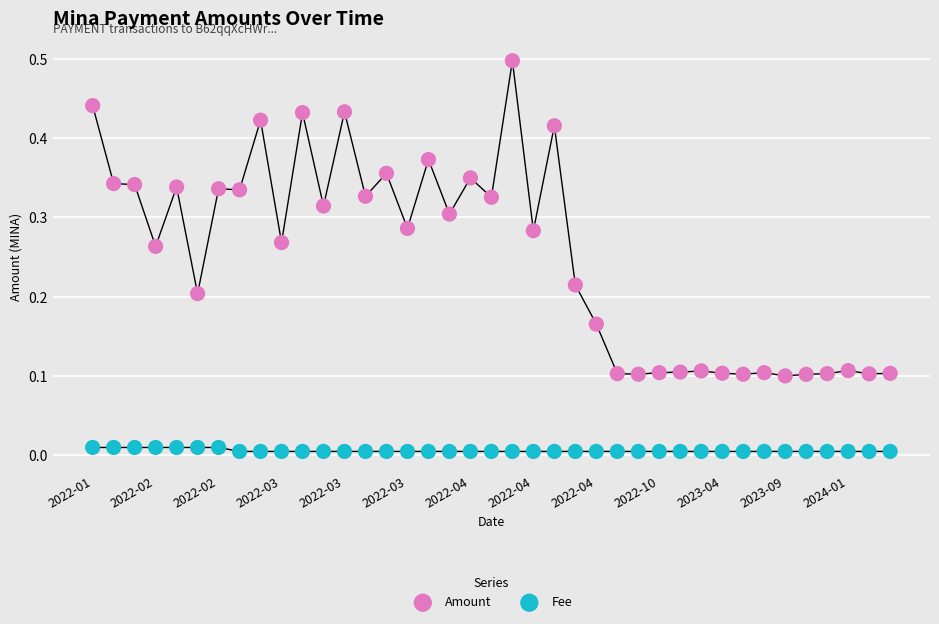

Which series reaches the minimum Y coordinate?

Fee